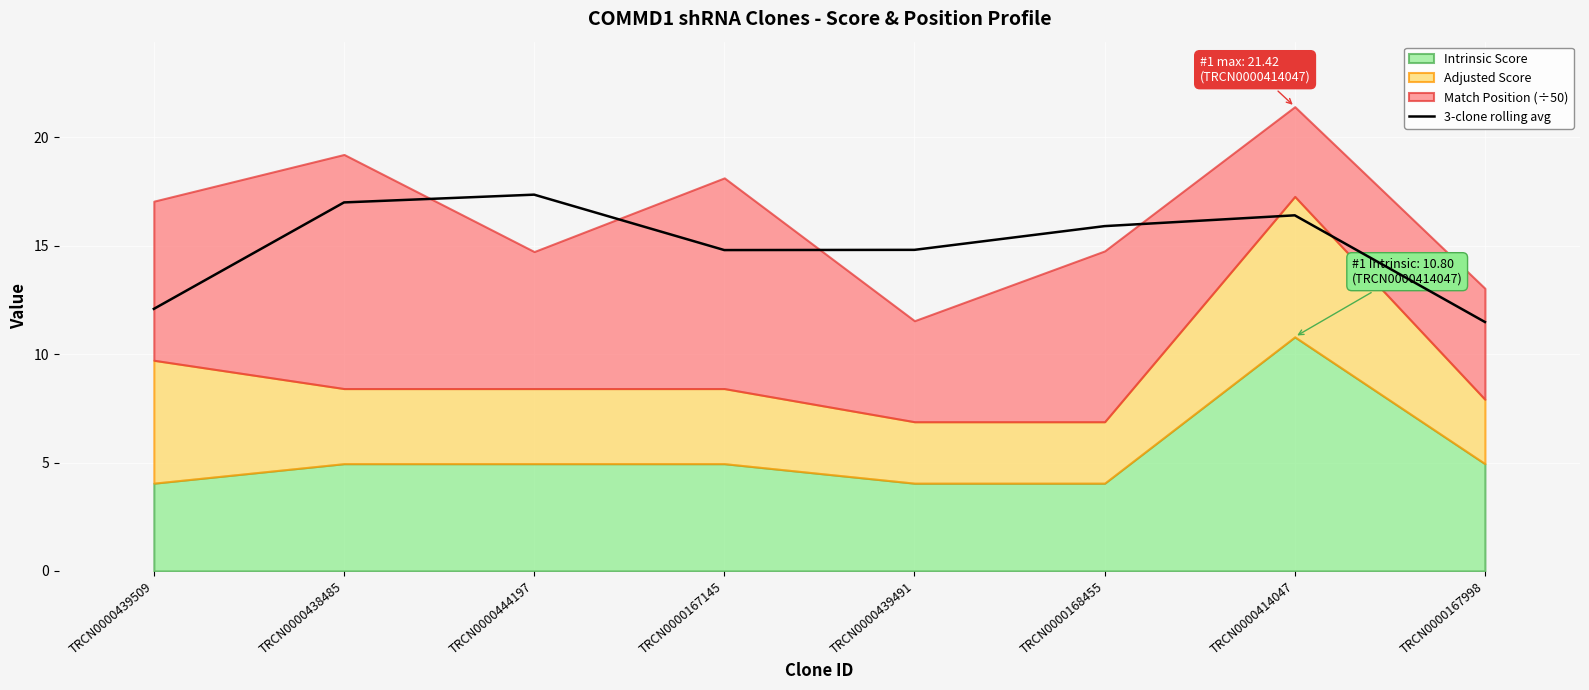

Which label corresponds to the smallest value in the chart?

TRCN0000167998